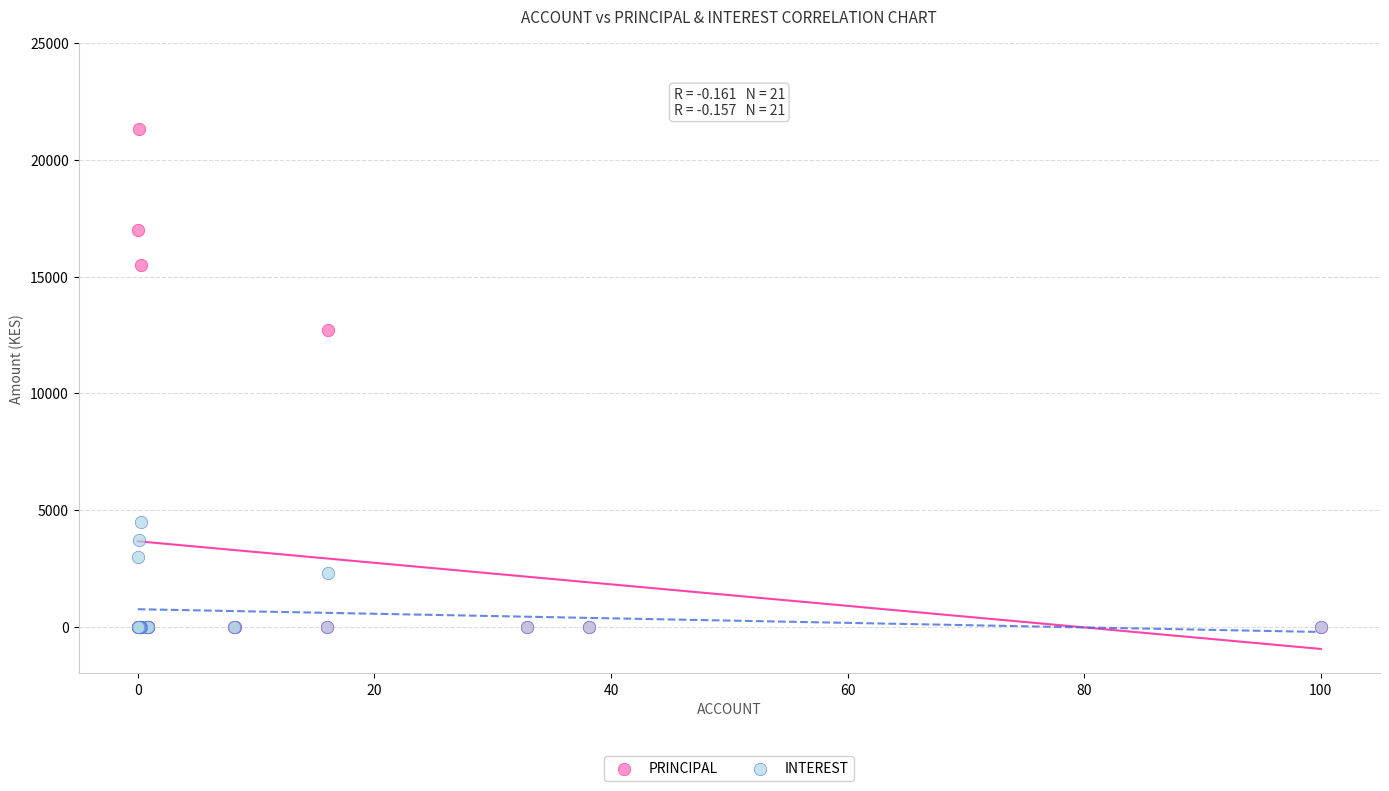

Which series has the widest spread of Y values?

PRINCIPAL